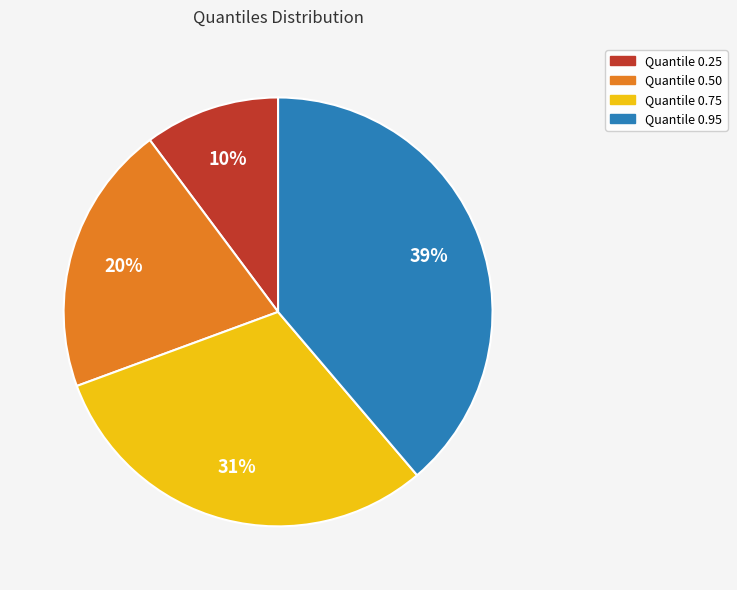

To the nearest percent, what is the average slice percentage?

25%